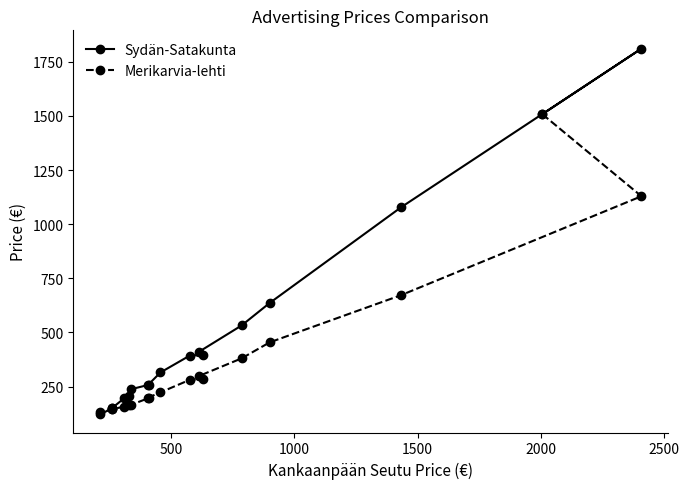

What is the smallest value displayed?

122